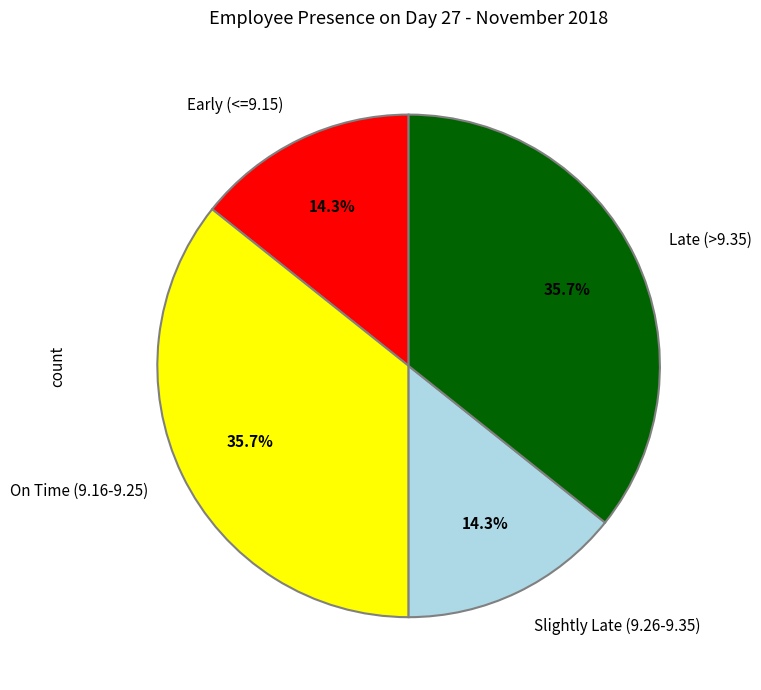

Which has a higher value, Slightly Late (9.26-9.35) or On Time (9.16-9.25)?

On Time (9.16-9.25)